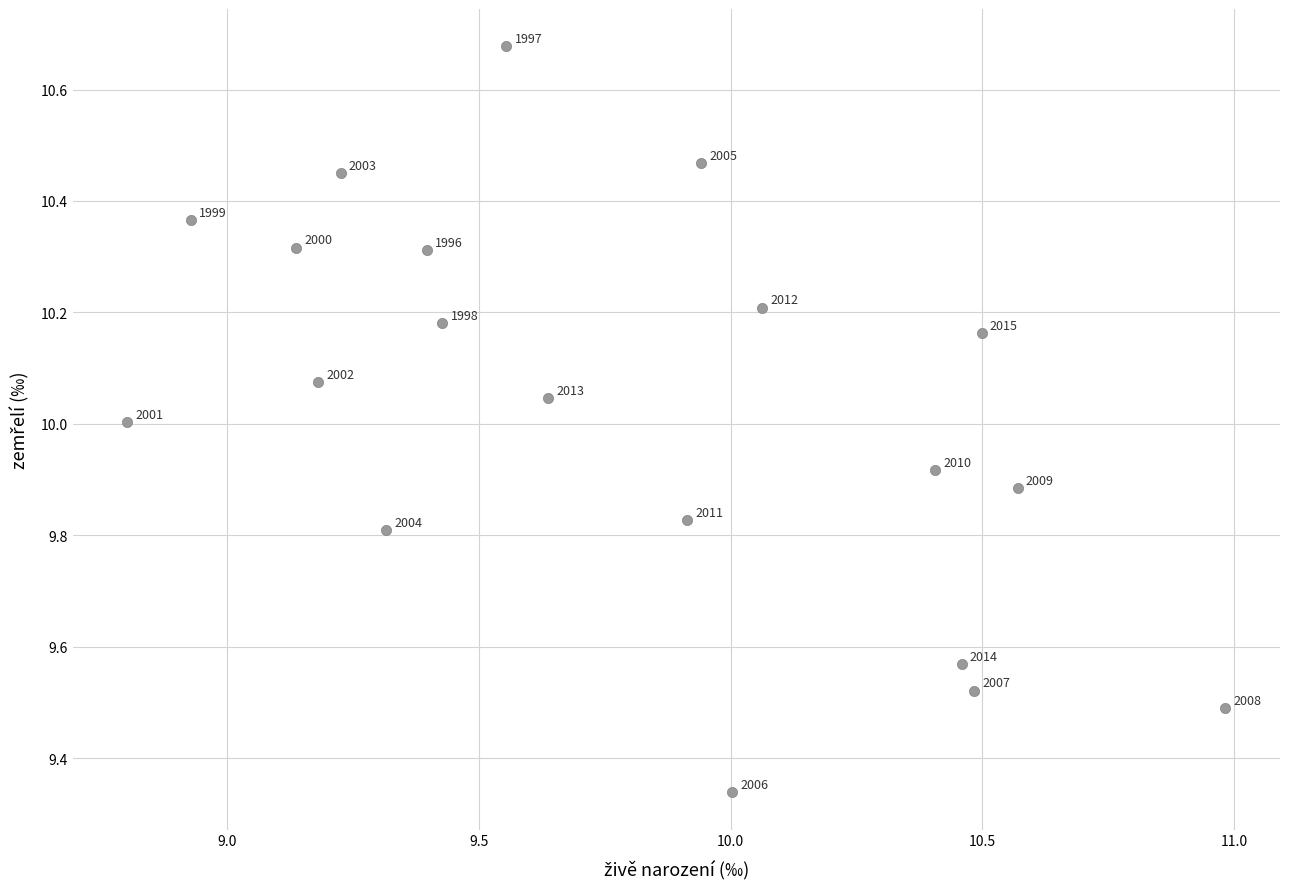

What is the range of X values (max minus min)?

2.2